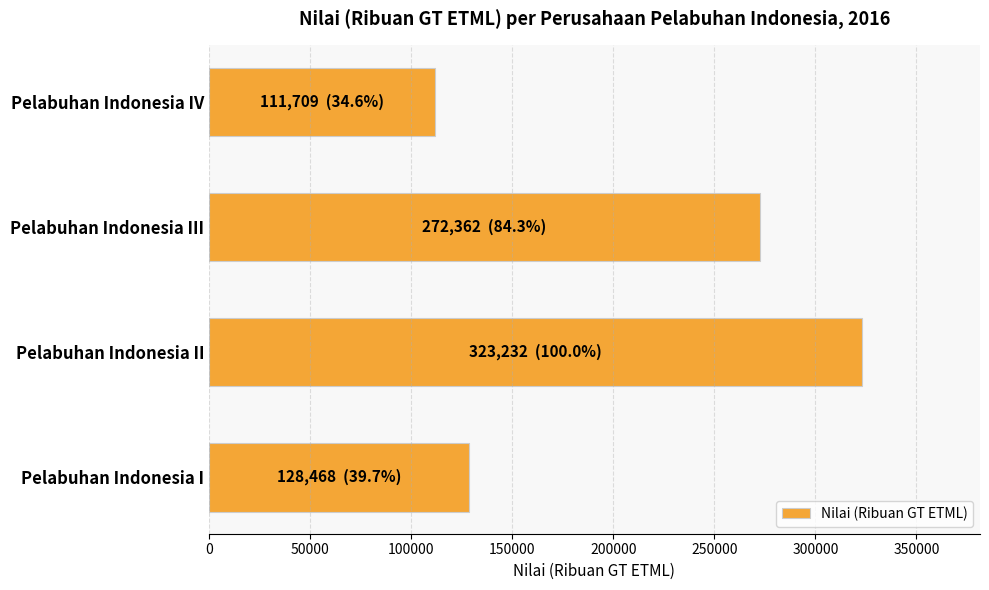

Reading bottom to top, extract all data points from this chart.

128468	323232	272362	111709